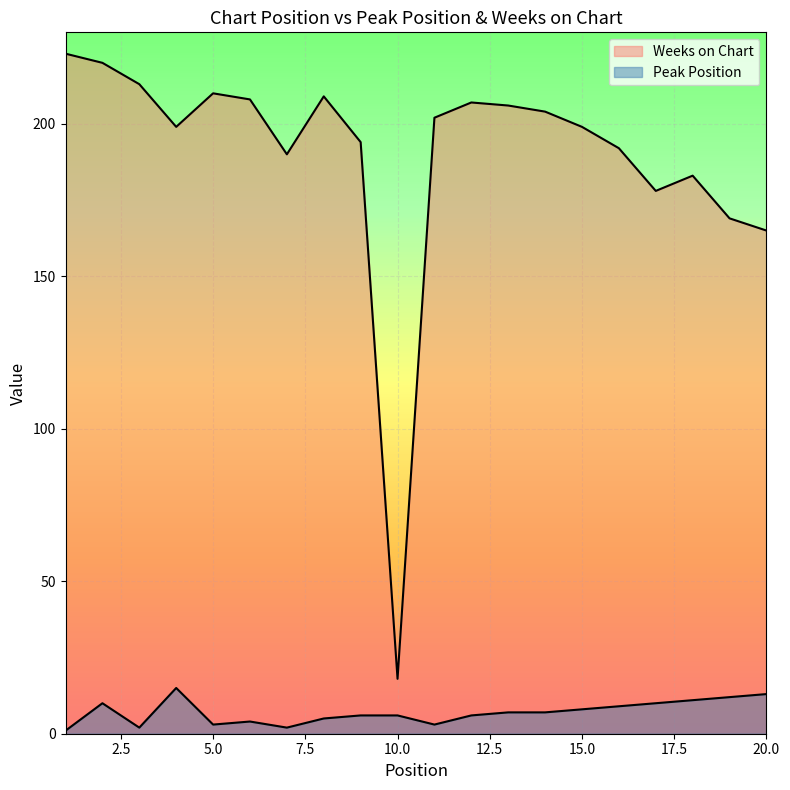

Where is the first local minimum for Peak Position?

3